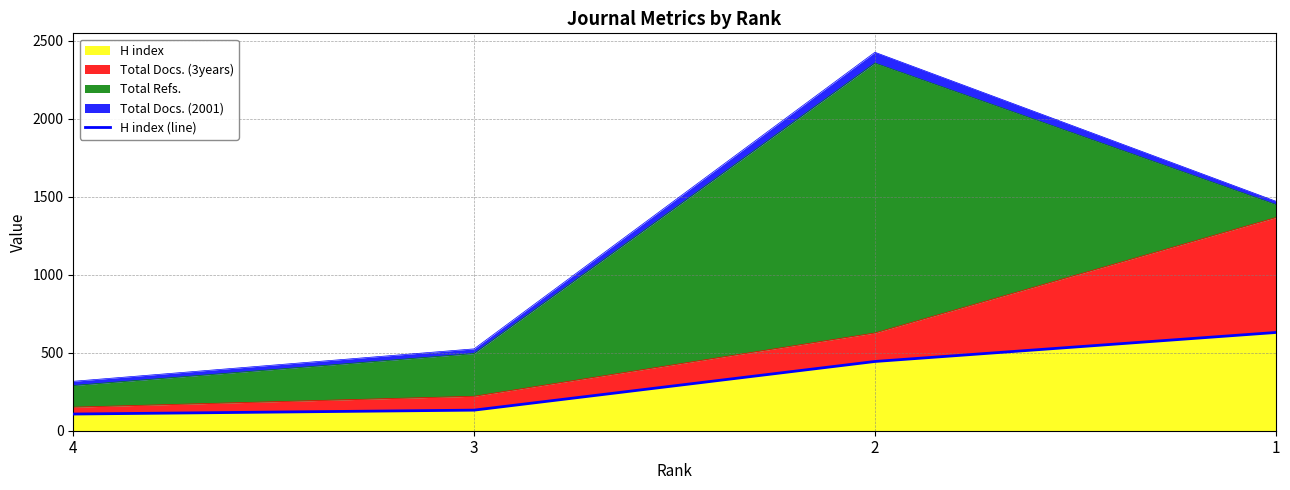

True or false: H index has more than 1 points higher than both neighbors.

False